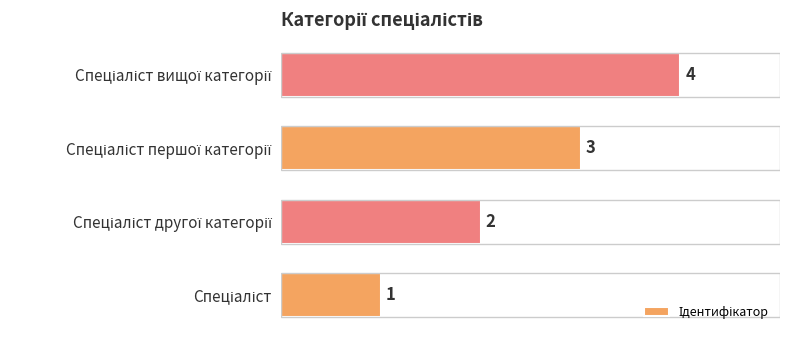

What is the sum of all values?

10